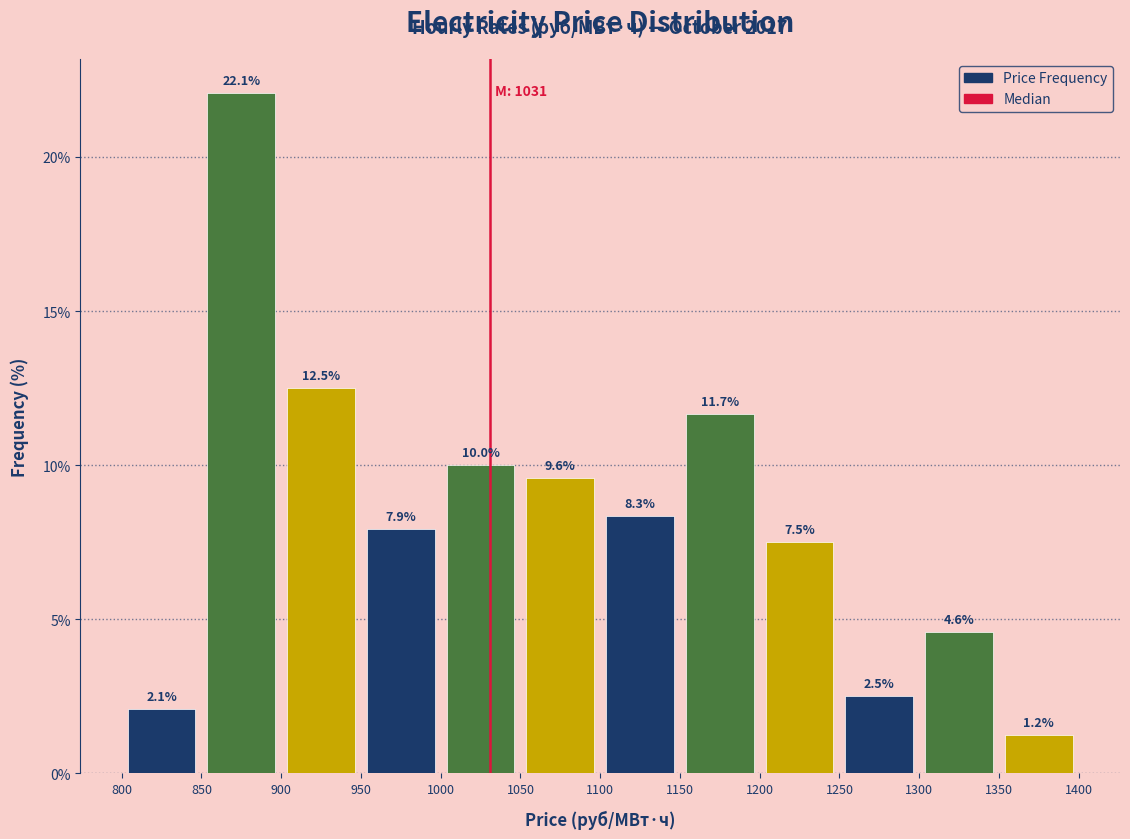

Reading left to right, transcribe this chart: for each bar, give the range it covers on the x-axis and its height.

800 to 850: 2.1
850 to 900: 22.1
900 to 950: 12.5
950 to 1000: 7.9
1000 to 1050: 10.0
1050 to 1100: 9.6
1100 to 1150: 8.3
1150 to 1200: 11.7
1200 to 1250: 7.5
1250 to 1300: 2.5
1300 to 1350: 4.6
1350 to 1400: 1.2